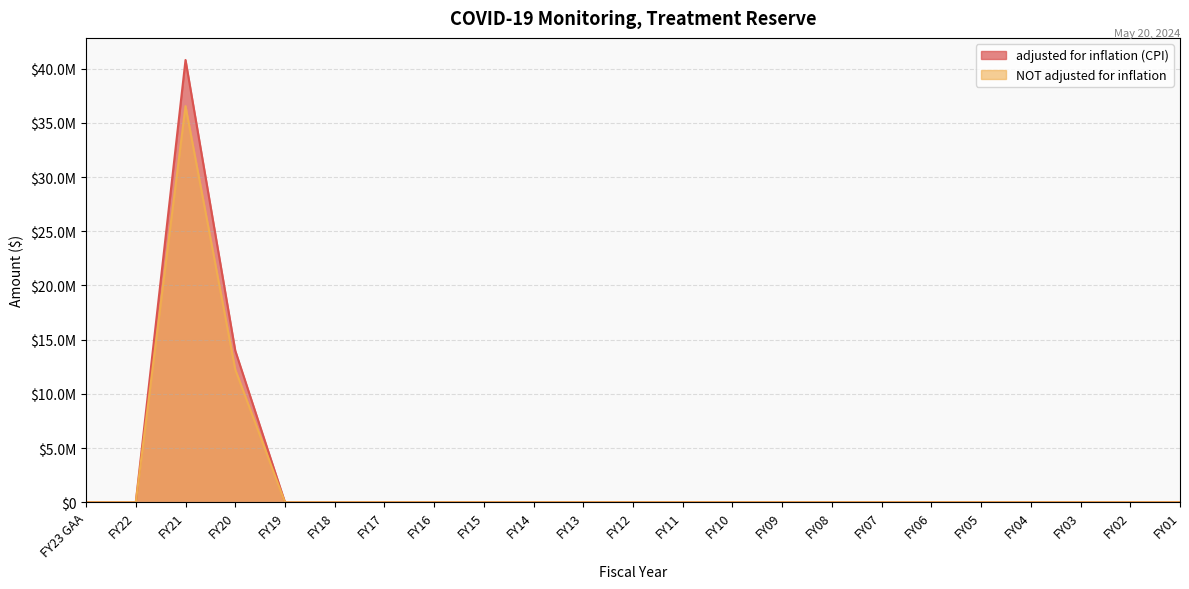

The value of adjusted for inflation (CPI) at FY19 is 0. True or false?

True